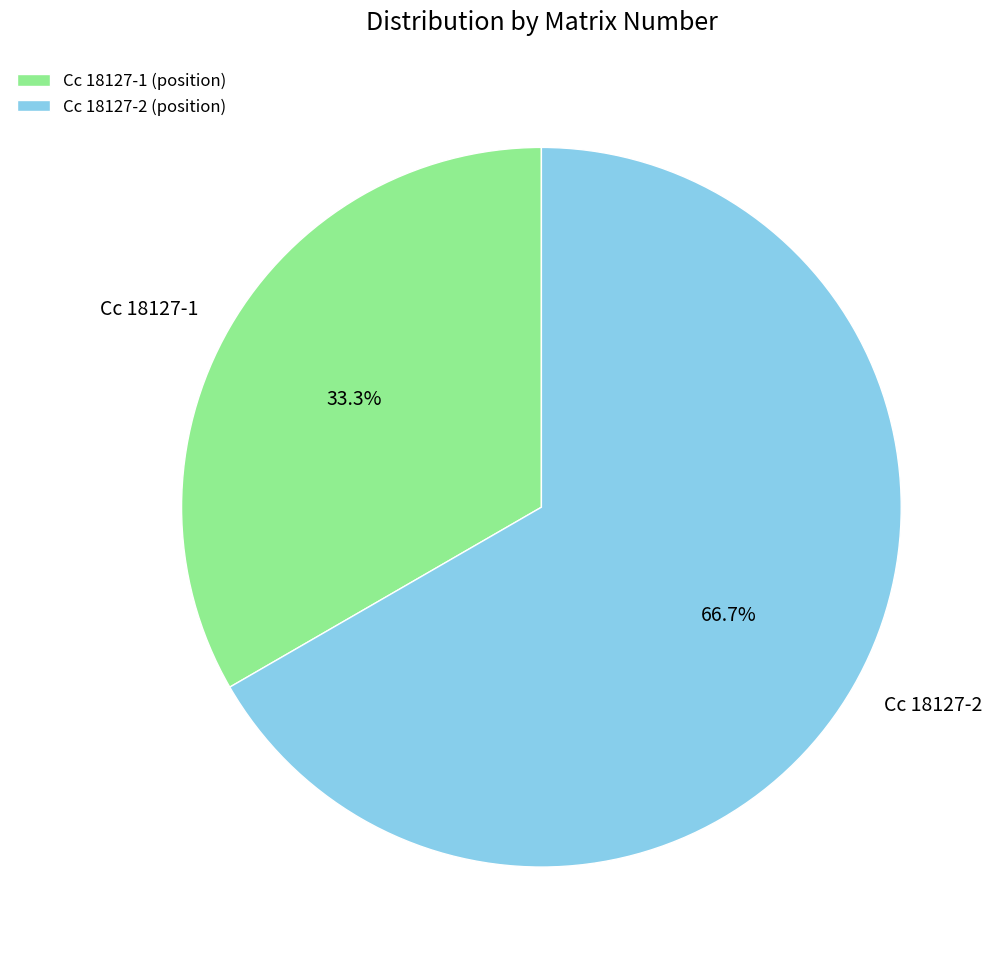

What is the majority slice?

Cc 18127-2